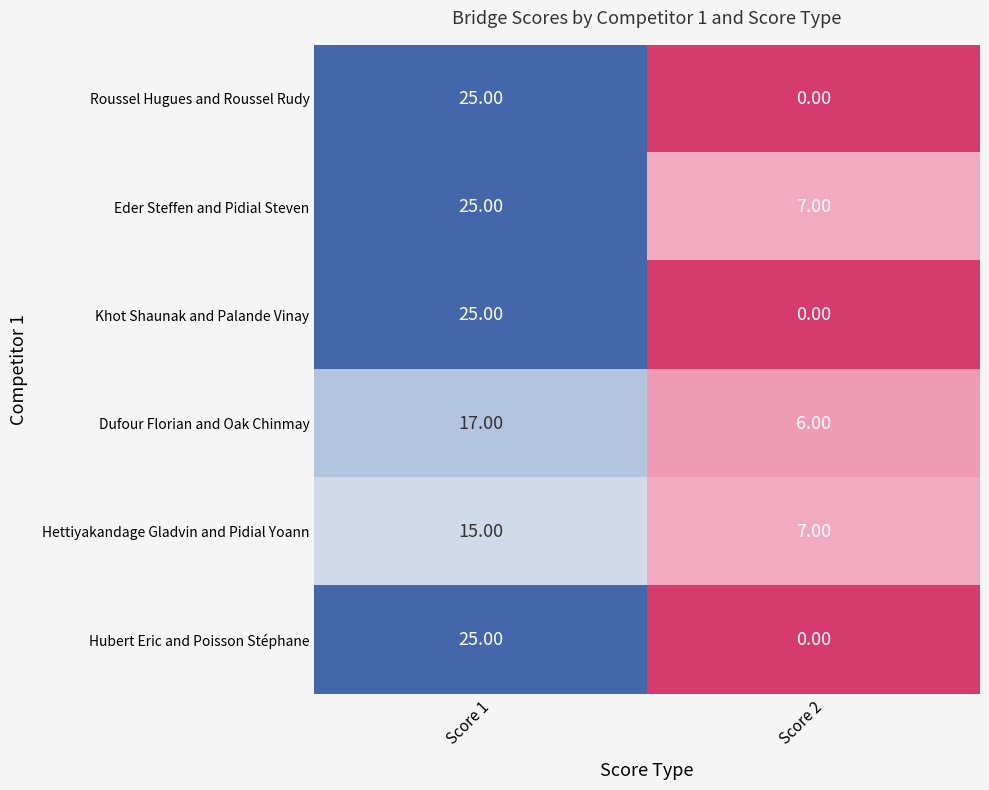

What is the total value across all series at Score 1?

132